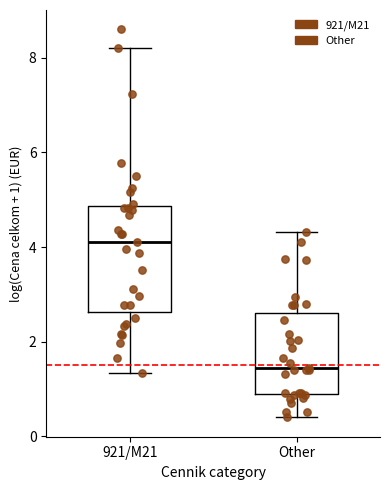

Where does the upper whisker of the box for 921/M21 end on the y-axis? The values are not printed on the chart, so give them approximately, as read against the axis.

8.2